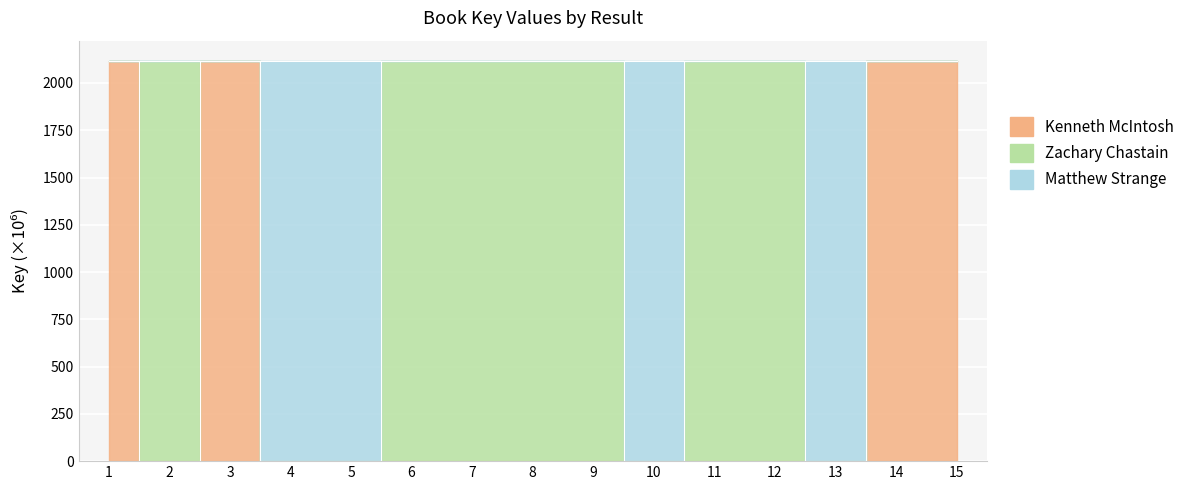

At which category does Kenneth McIntosh reach its first local valley?

2